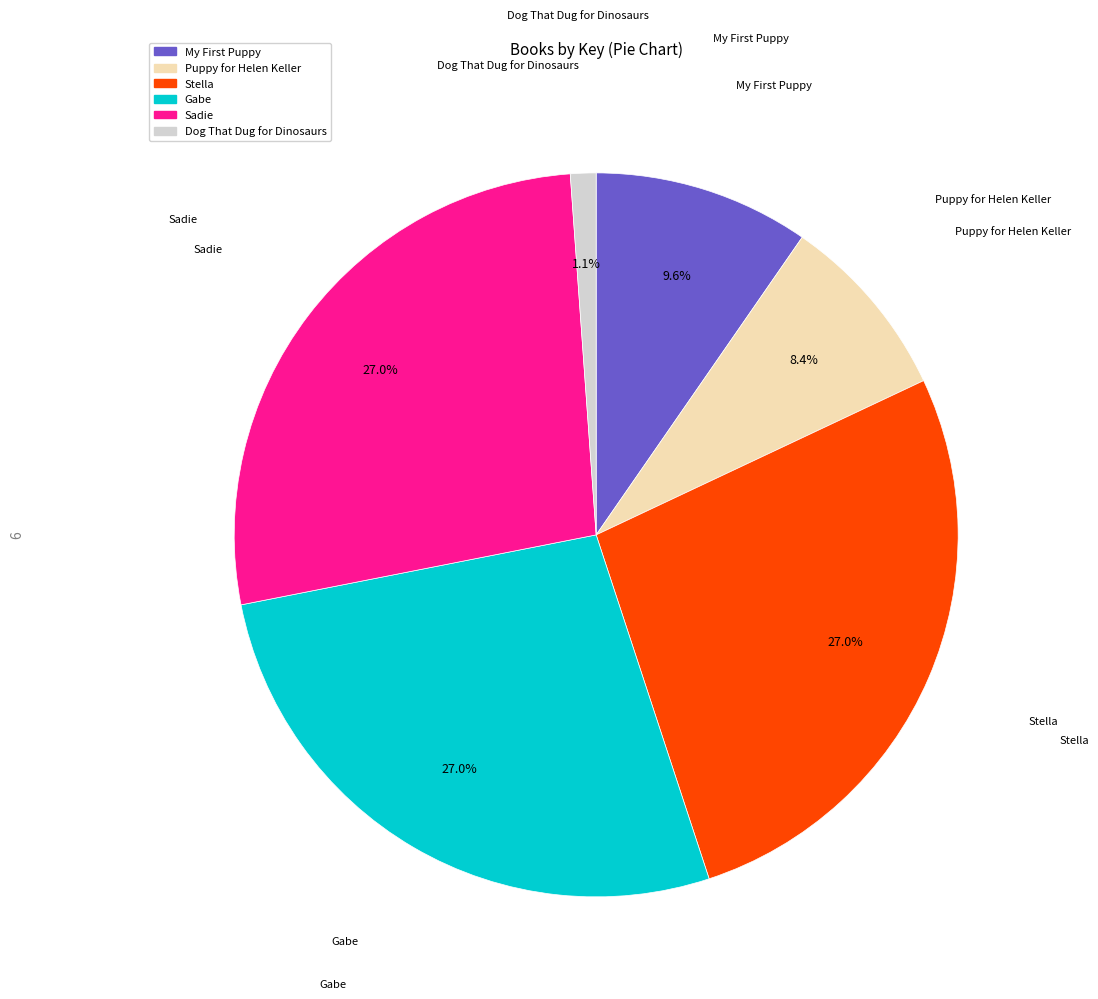

To the nearest percent, what is the difference between the largest and smallest slice percentages?

26%